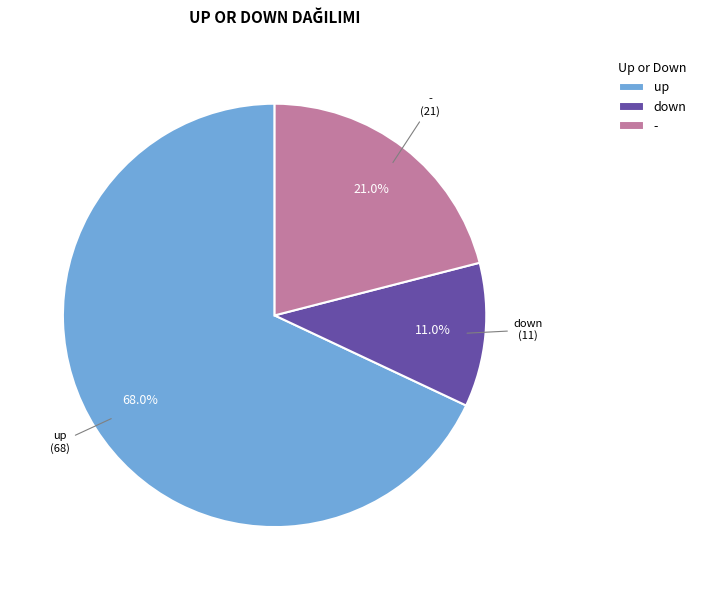

What is the ratio of the value at down to the value at -?

0.5